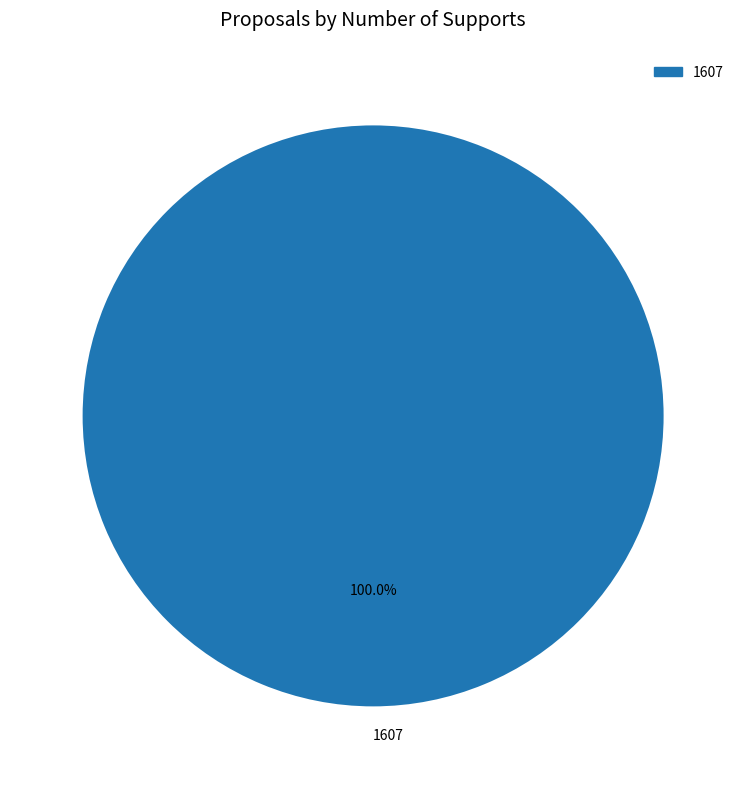

Is there a majority slice in this chart?

Yes